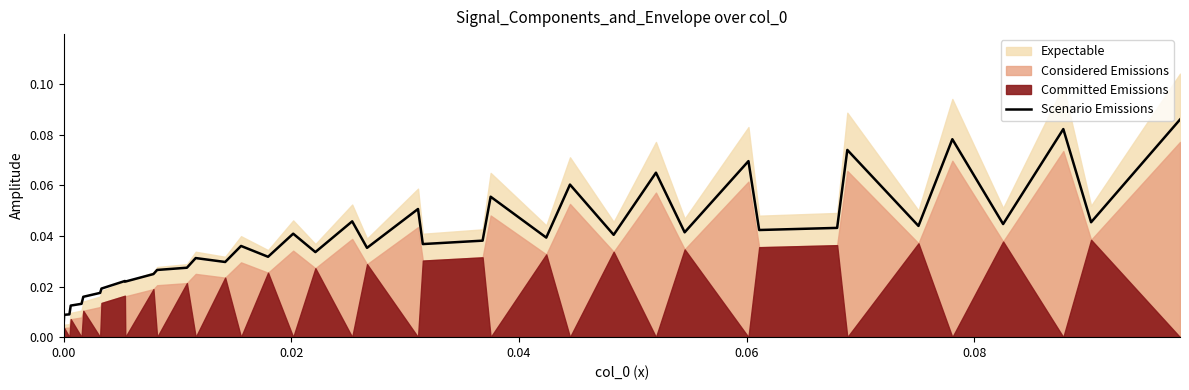

Reading left to right, extract all data points from this chart.

0.0	0.0	0.0	0.0	0.0	0.0	0.0	0.0	0.0	0.0	0.0	0.0	0.0	0.0	0.0	0.0	0.0	0.0	0.0	0.0	0.0	0.1	0.0	0.0	0.1	0.0	0.1	0.0	0.1	0.0	0.1	0.0	0.0	0.1	0.0	0.1	0.0	0.1	0.0	0.1